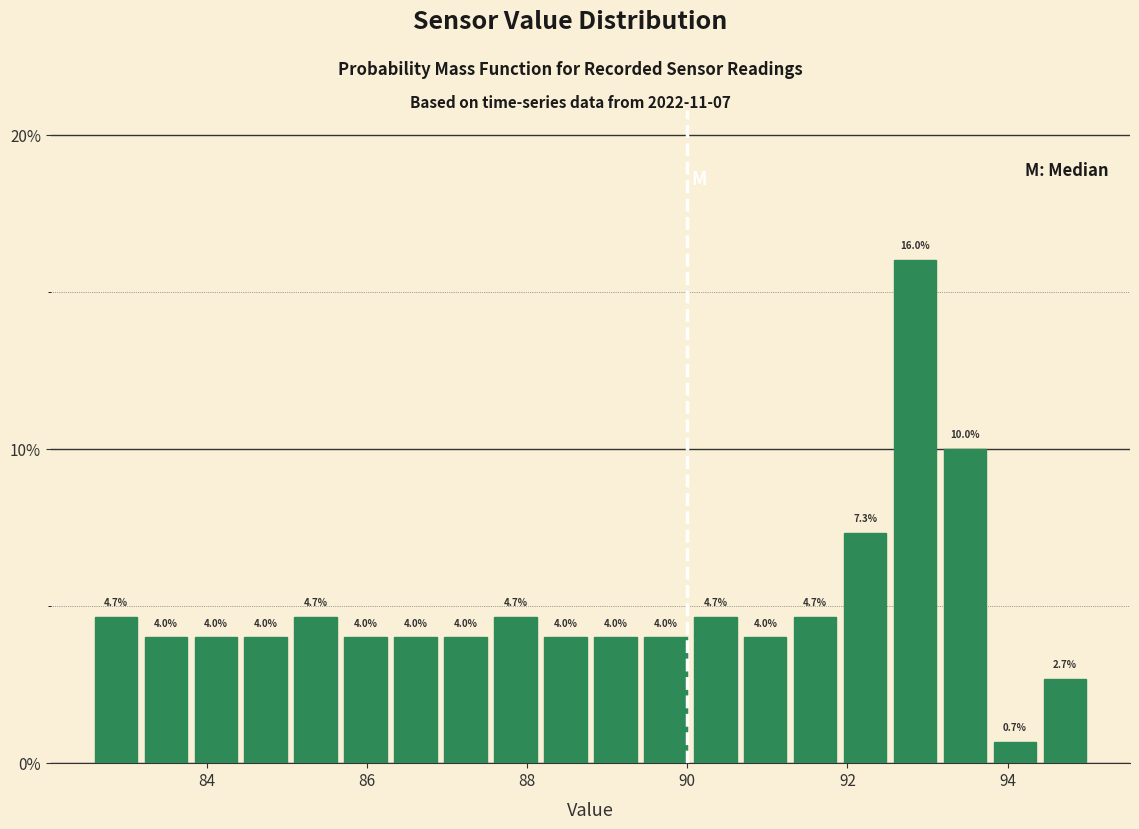

Read against the x-axis, roughly where is the centre of the tallest bar?

92.8